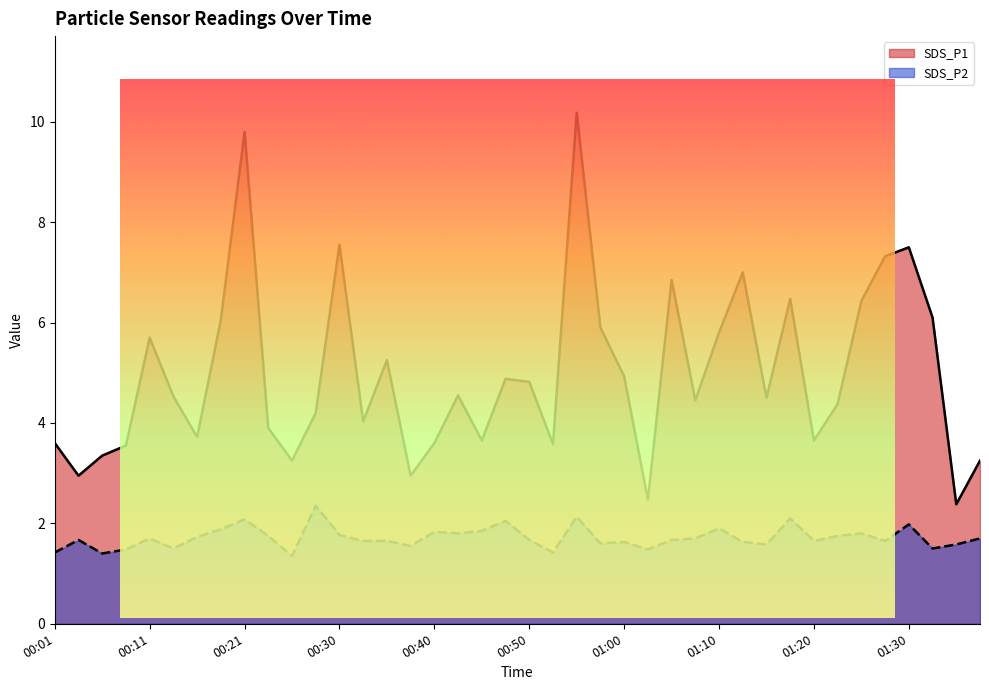

Which has a higher value, 00:38 or 00:48?

00:48